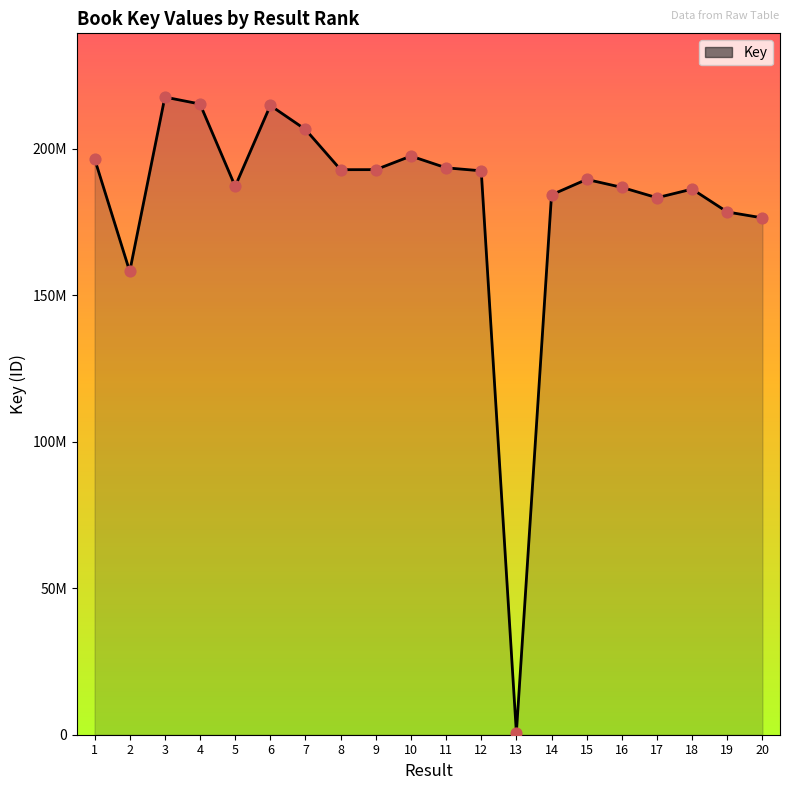

Approximately how many times larger is the value at 1 compared to 11?

1.0